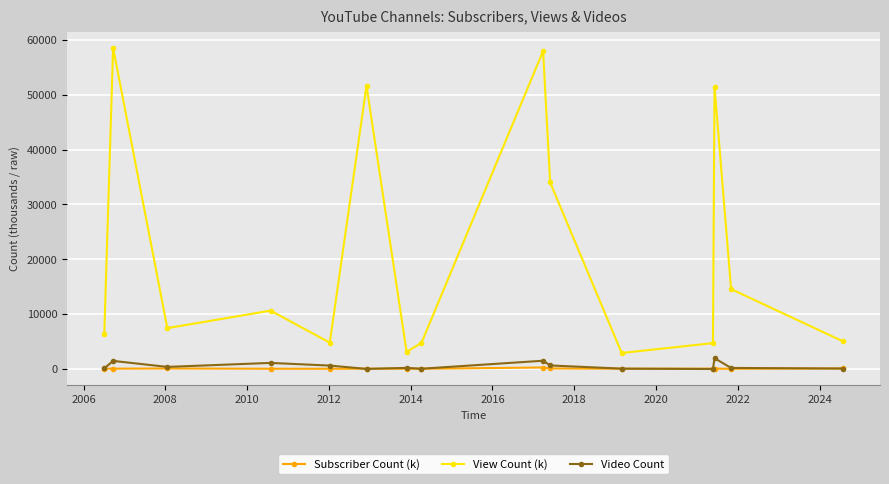

True or false: Subscriber Count (k) and View Count (k) intersect in this chart.

False